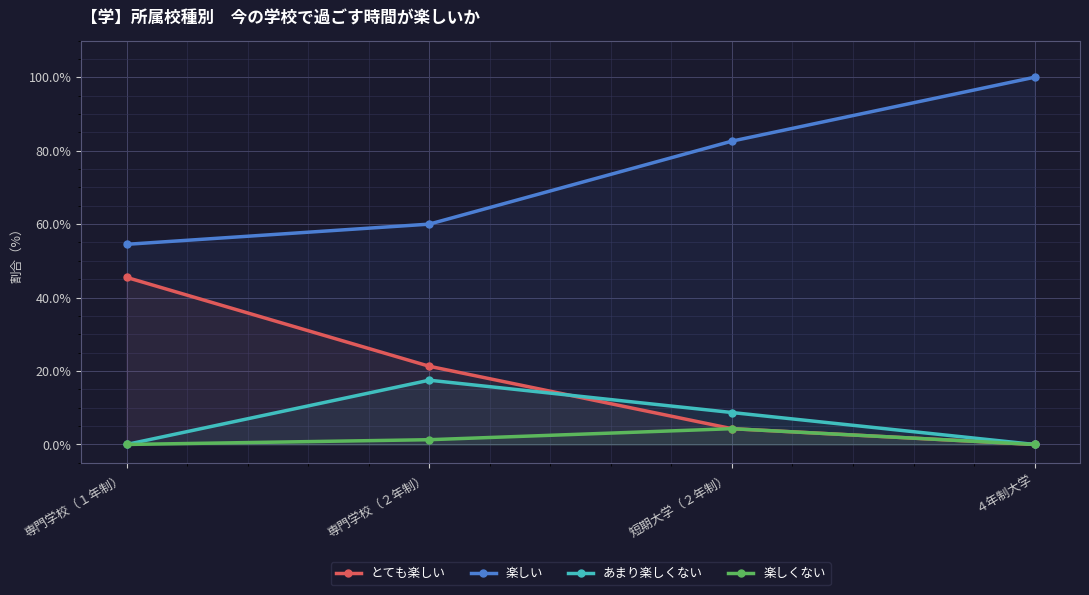

Which label corresponds to the smallest value in the chart?

４年制大学